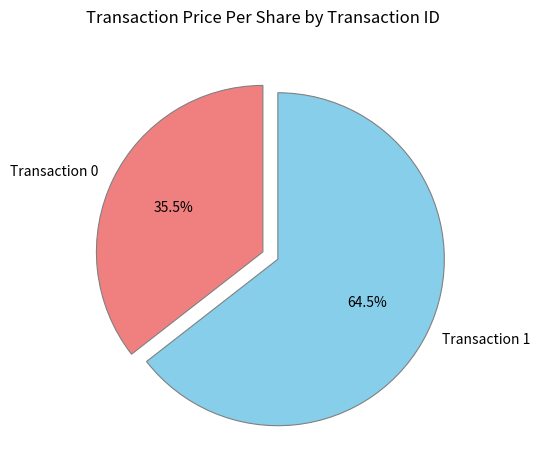

Approximately how many times larger is the value at Transaction 1 compared to Transaction 0?

1.8